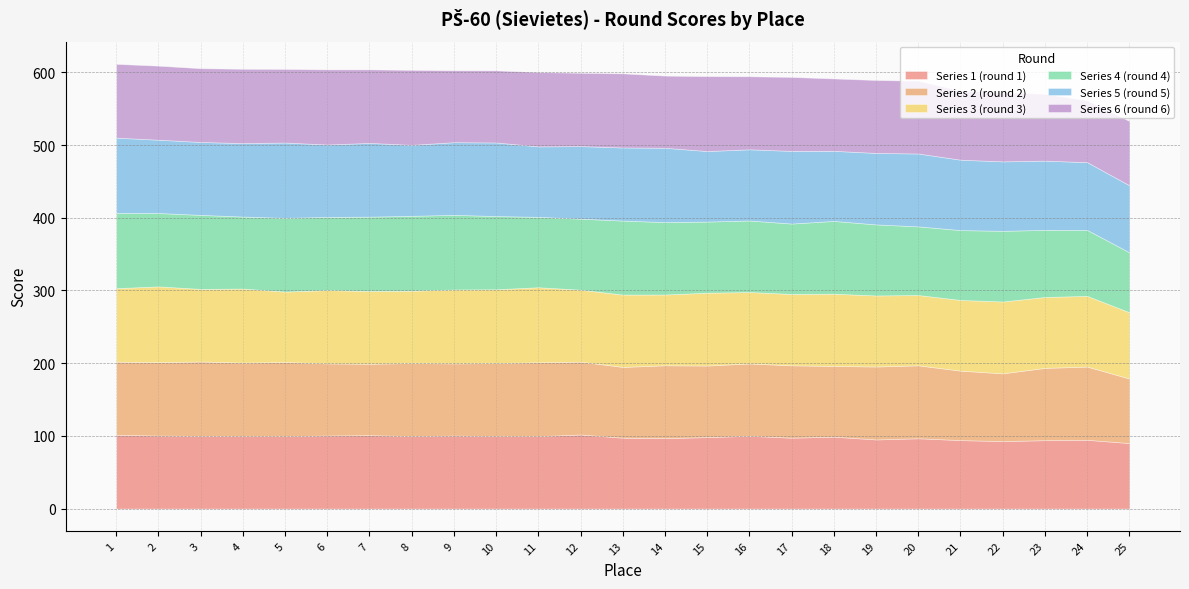

What are all the series names shown in the legend?

Series 1 (round 1), Series 2 (round 2), Series 3 (round 3), Series 4 (round 4), Series 5 (round 5), Series 6 (round 6)